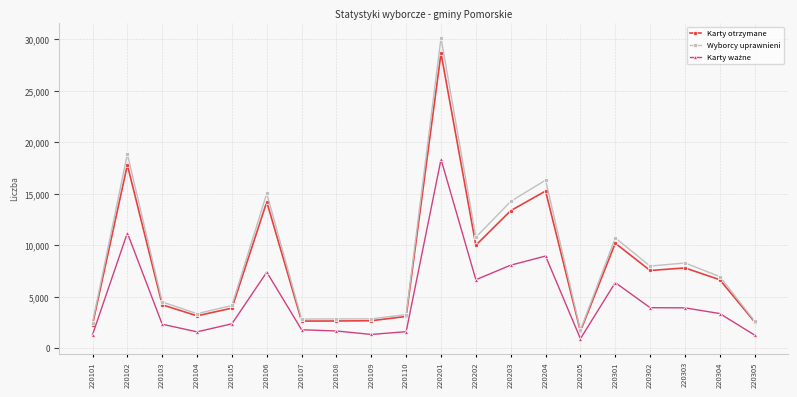

Is it true that Wyborcy uprawnieni equals 14794 at 220202?

False